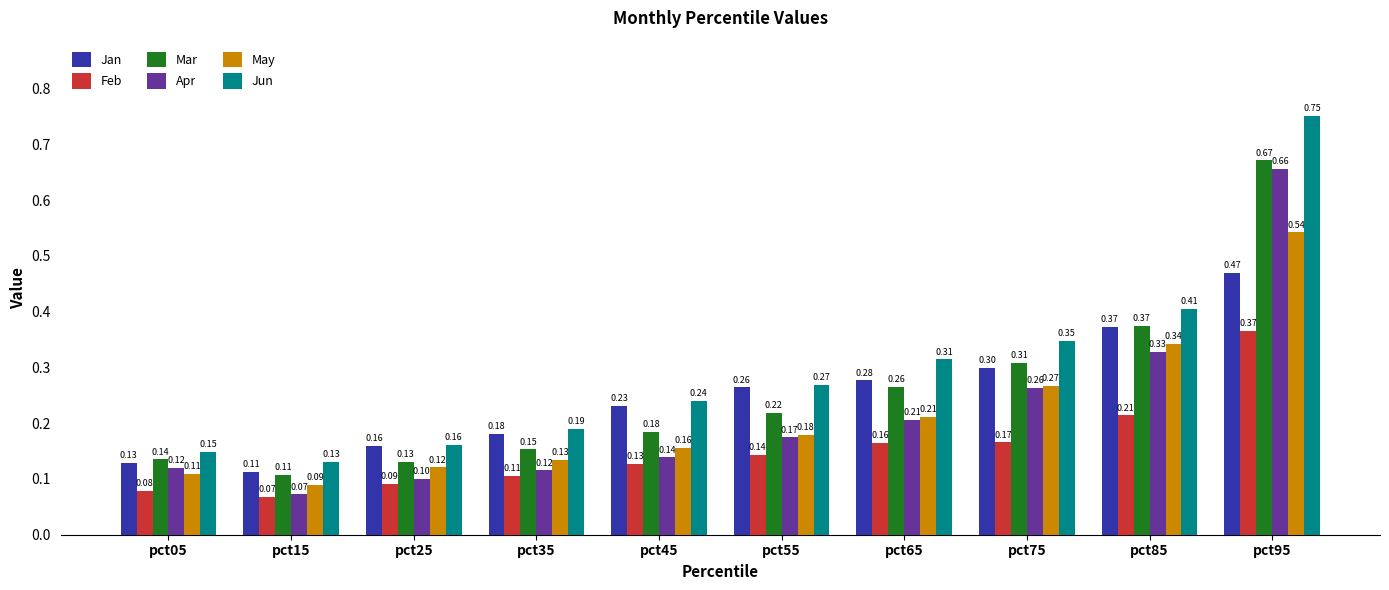

At pct05, list the series in order from smallest to largest.

Feb, May, Apr, Jan, Mar, Jun